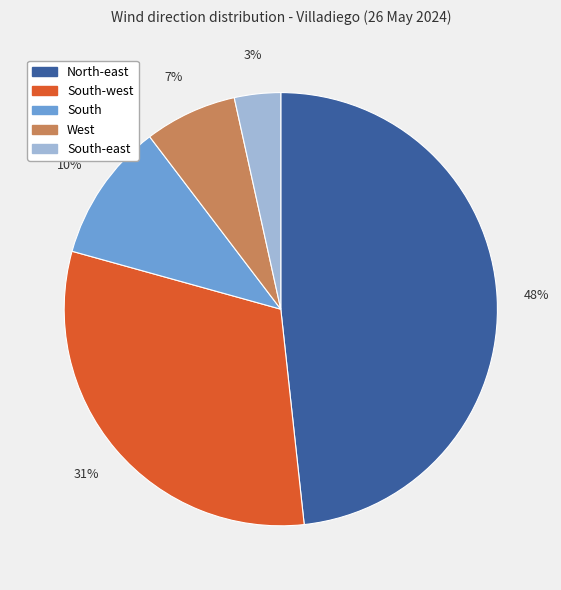

To the nearest percent, what is the difference between the largest and smallest slice percentages?

45%